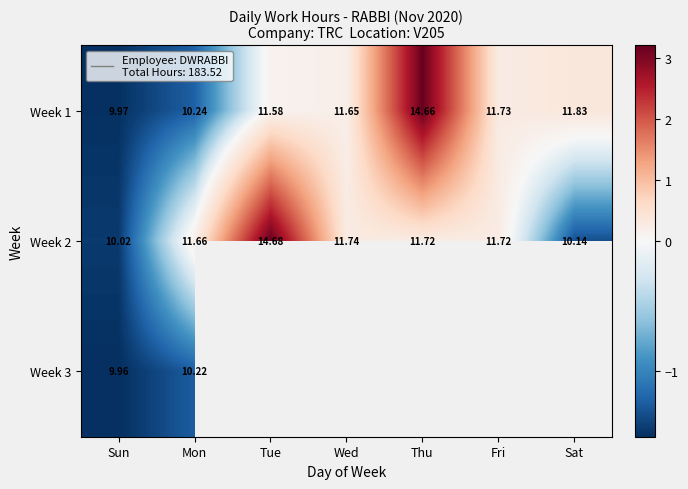

Is the value of Week 2 at Sat greater than the value of Week 3 at Mon?

No